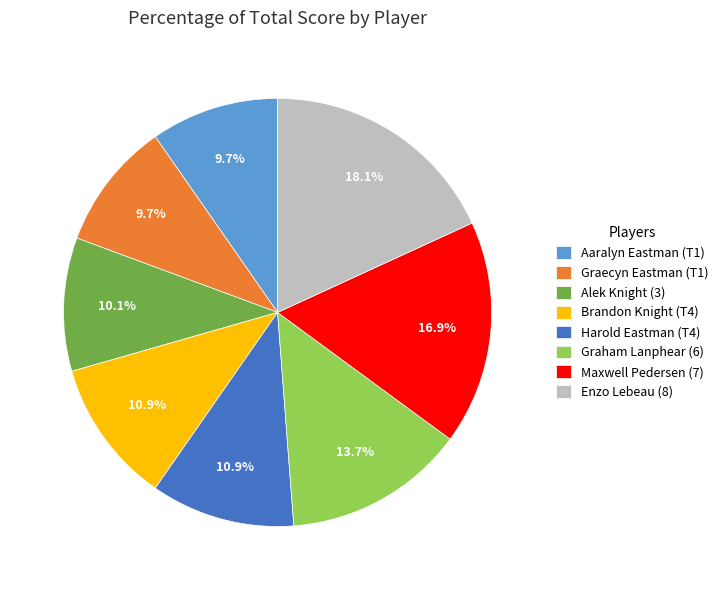

Is there a majority slice in this chart?

No